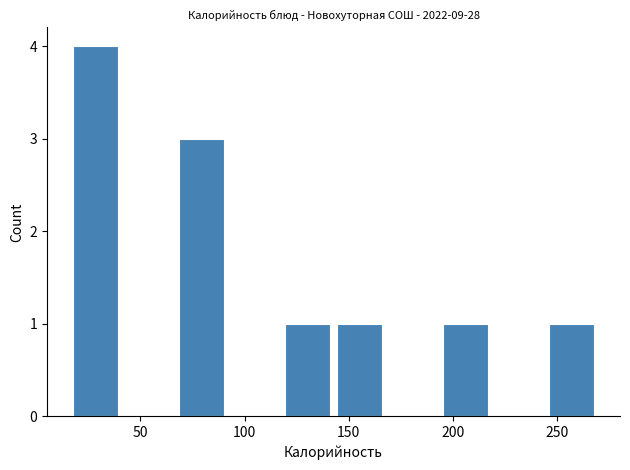

Which range on the x-axis has the tallest bar?

20 to 45